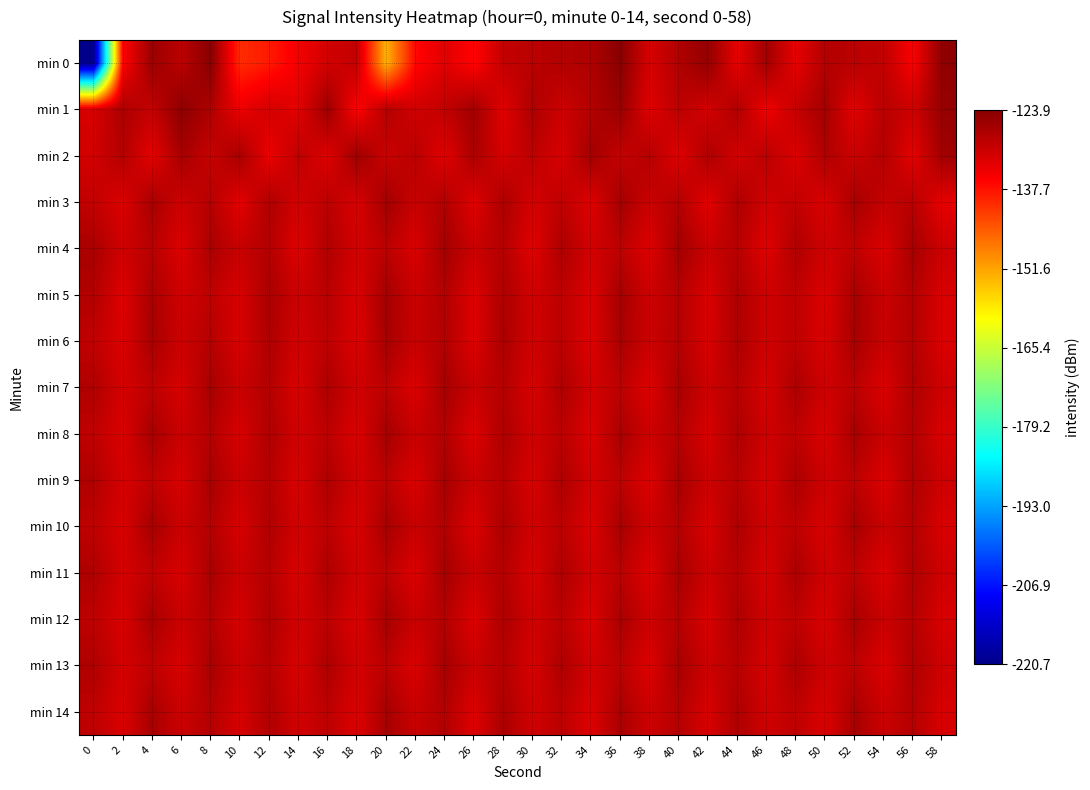

Which series has the widest spread of values?

min 0